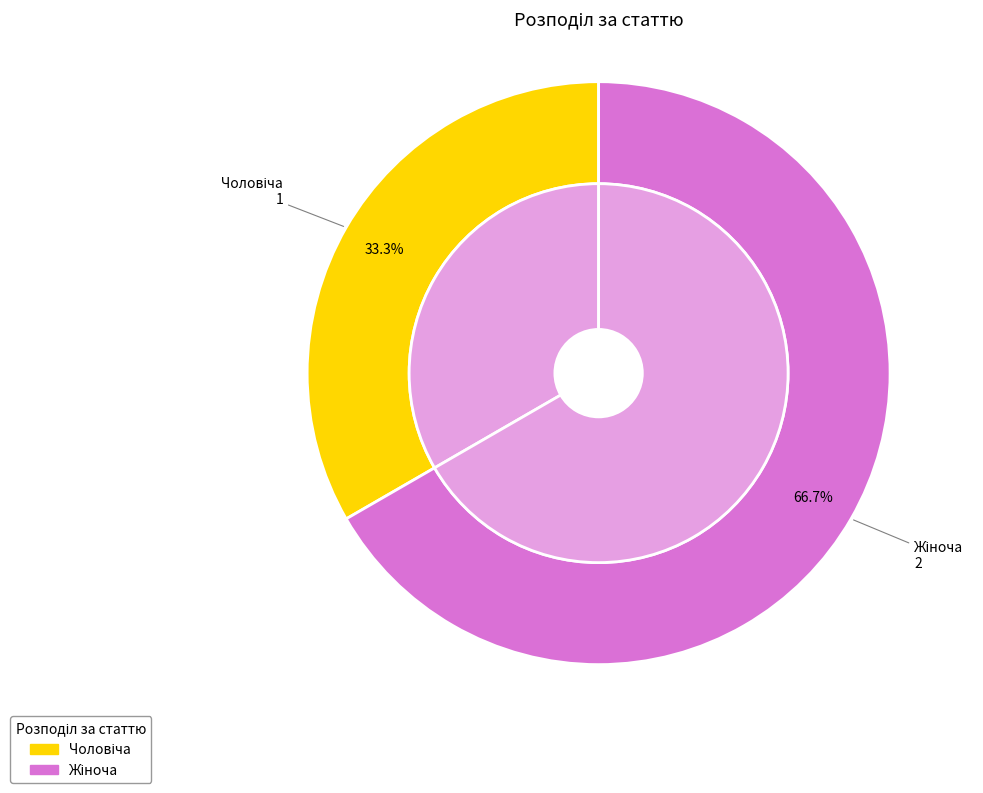

To the nearest percent, what is the difference between the largest and smallest slice percentages?

33%